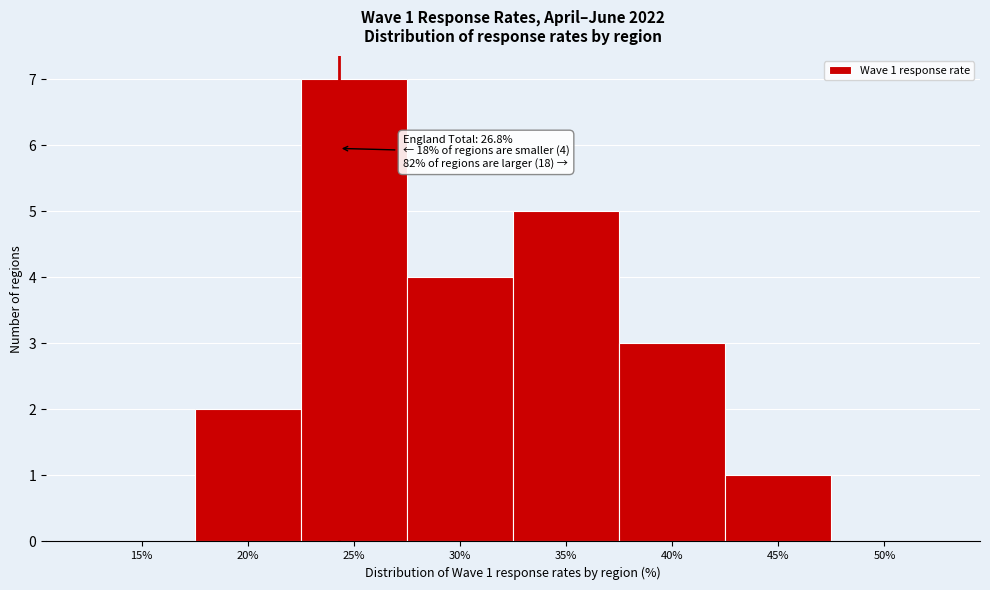

Reading left to right, transcribe all the data shown in this chart.

15%=0	20%=2	25%=7	30%=4	35%=5	40%=3	45%=1	50%=0